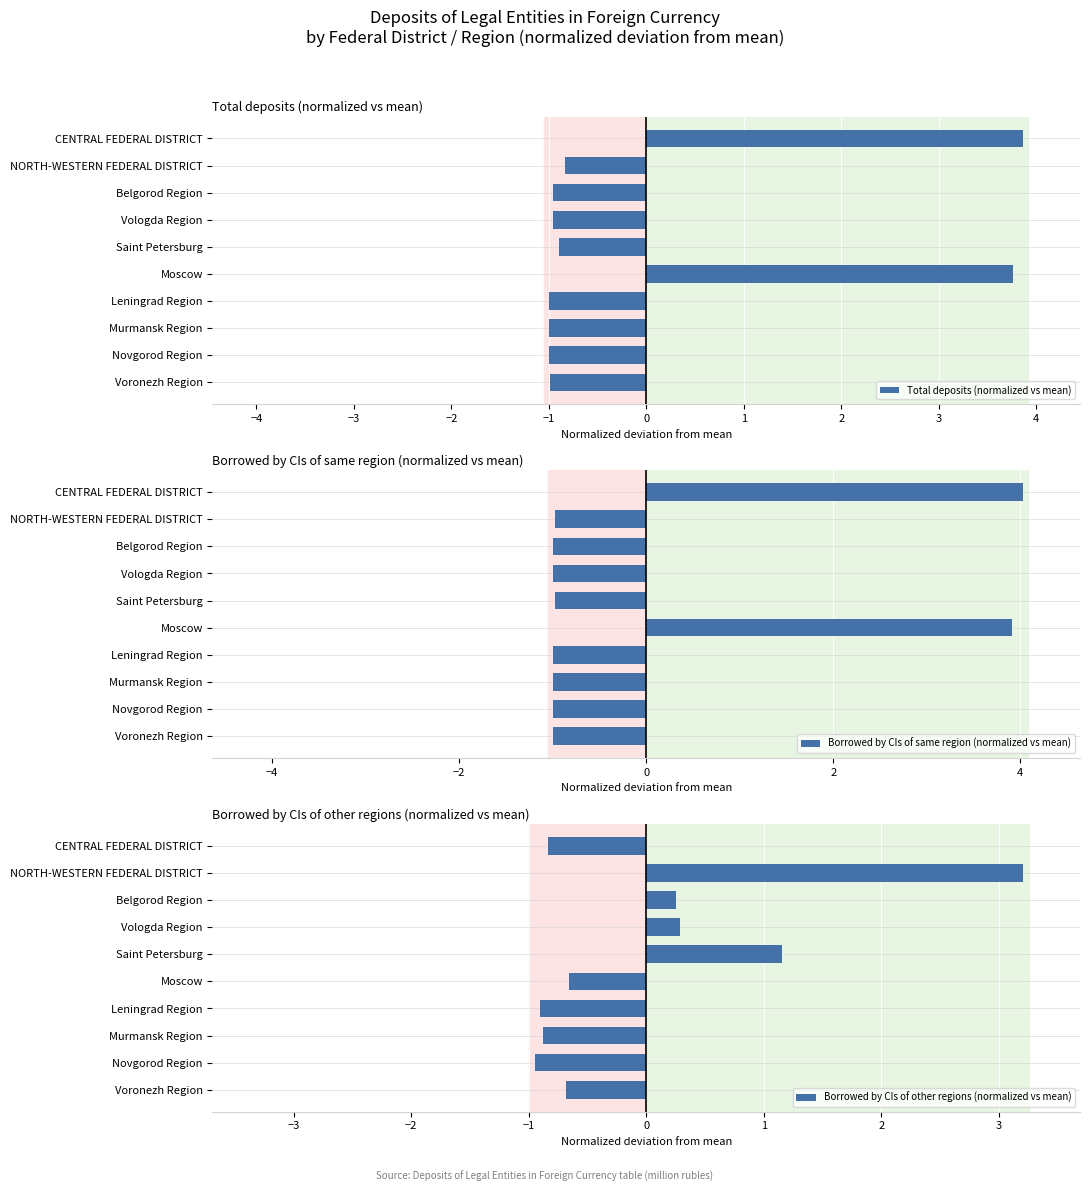

What is the difference between the maximum and second lowest values in the Total deposits (normalized vs mean) series?

4.9